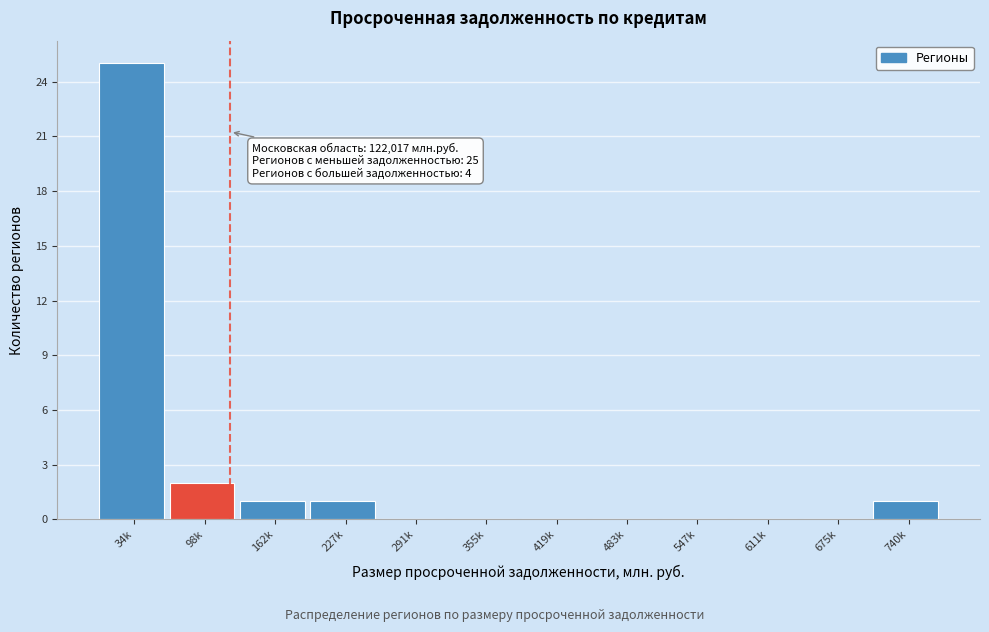

Reading right to left, transcribe all the data shown in this chart.

740k=1	675k=0	611k=0	547k=0	483k=0	419k=0	355k=0	291k=0	227k=1	162k=1	98k=2	34k=25